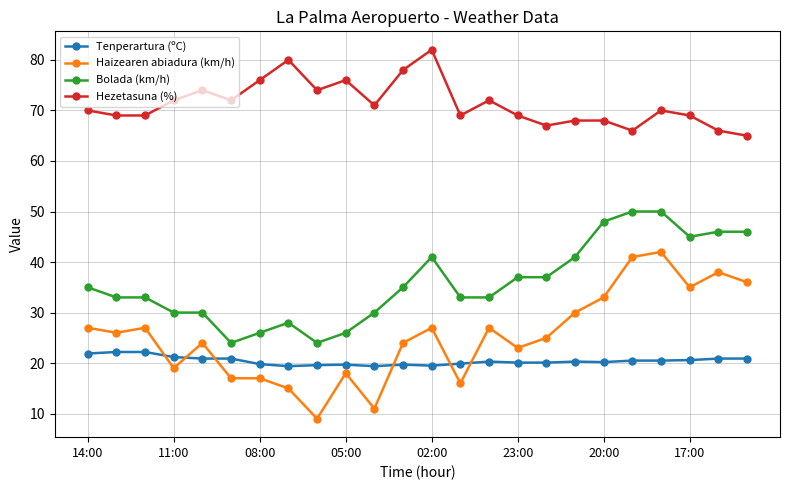

At how many categories does at least one series exceed 42?

24